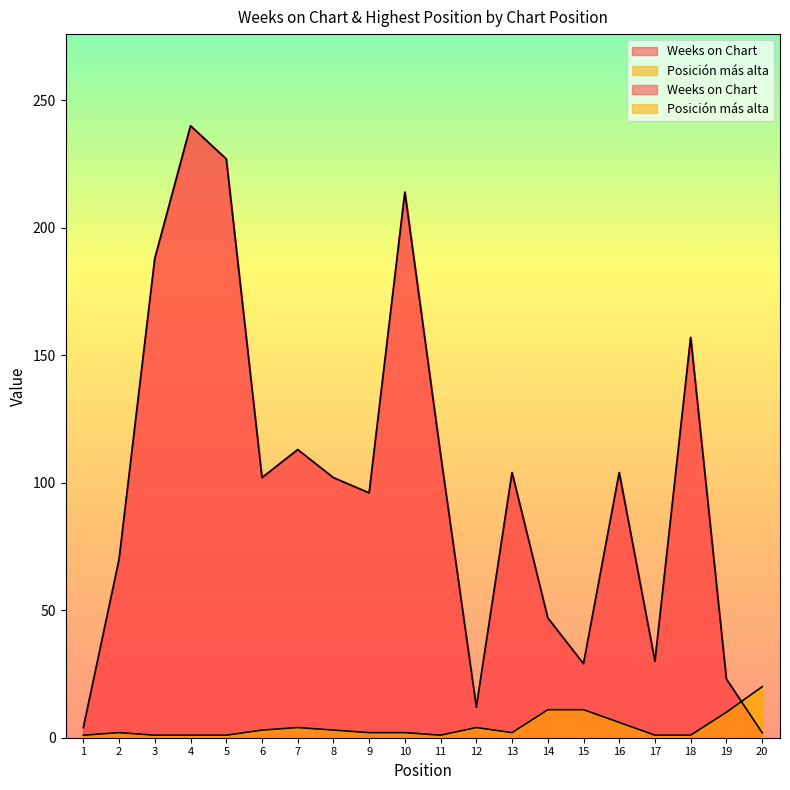

True or false: Posición más alta has a value of 9 at 16.

False